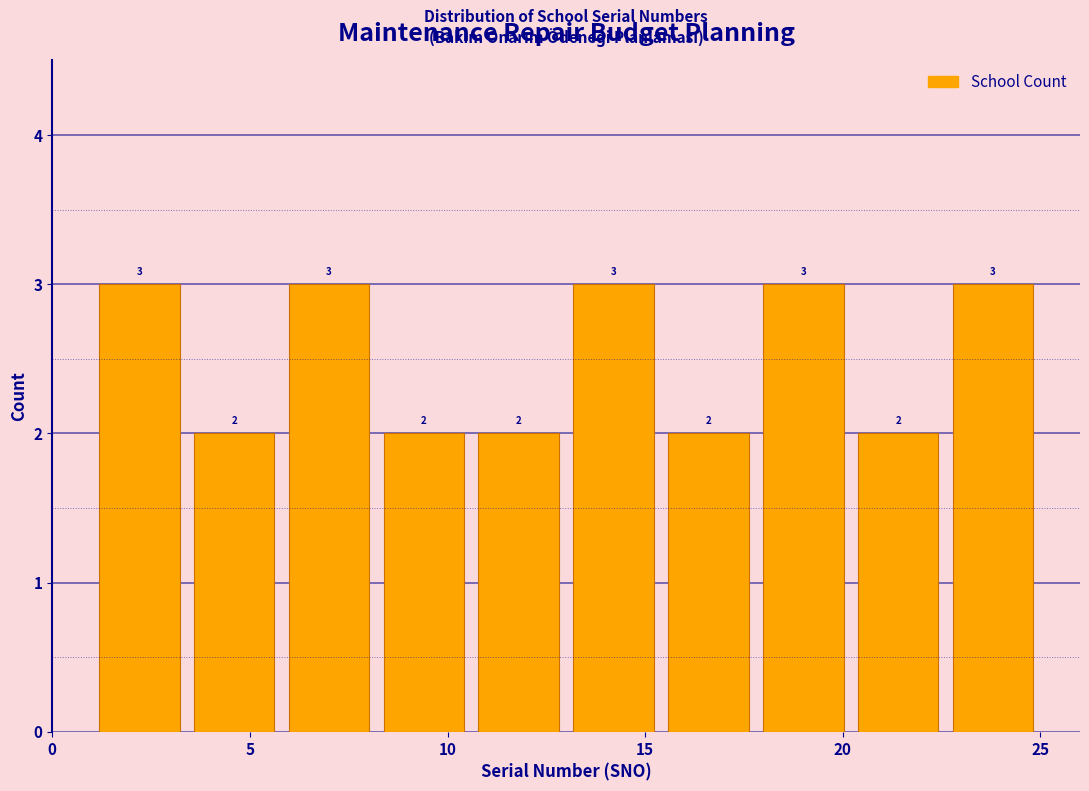

Reading left to right, list every bar in this chart as the range it spans on the x-axis followed by its height. The bar edges are not printed on the chart, so give them approximately, as read against the axis.

1.0 to 3.4: 3
3.4 to 5.8: 2
5.8 to 8.2: 3
8.2 to 10.6: 2
10.6 to 13.0: 2
13.0 to 15.4: 3
15.4 to 17.8: 2
17.8 to 20.2: 3
20.2 to 22.6: 2
22.6 to 25.0: 3